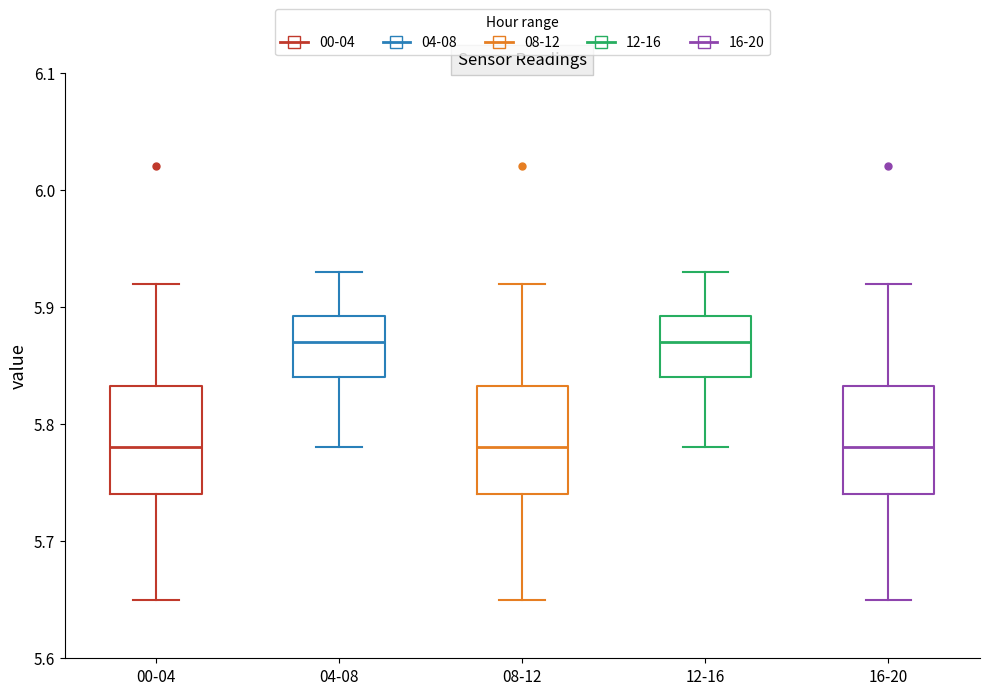

Where does the lower whisker of the box for 16-20 end on the y-axis? The values are not printed on the chart, so give them approximately, as read against the axis.

5.65